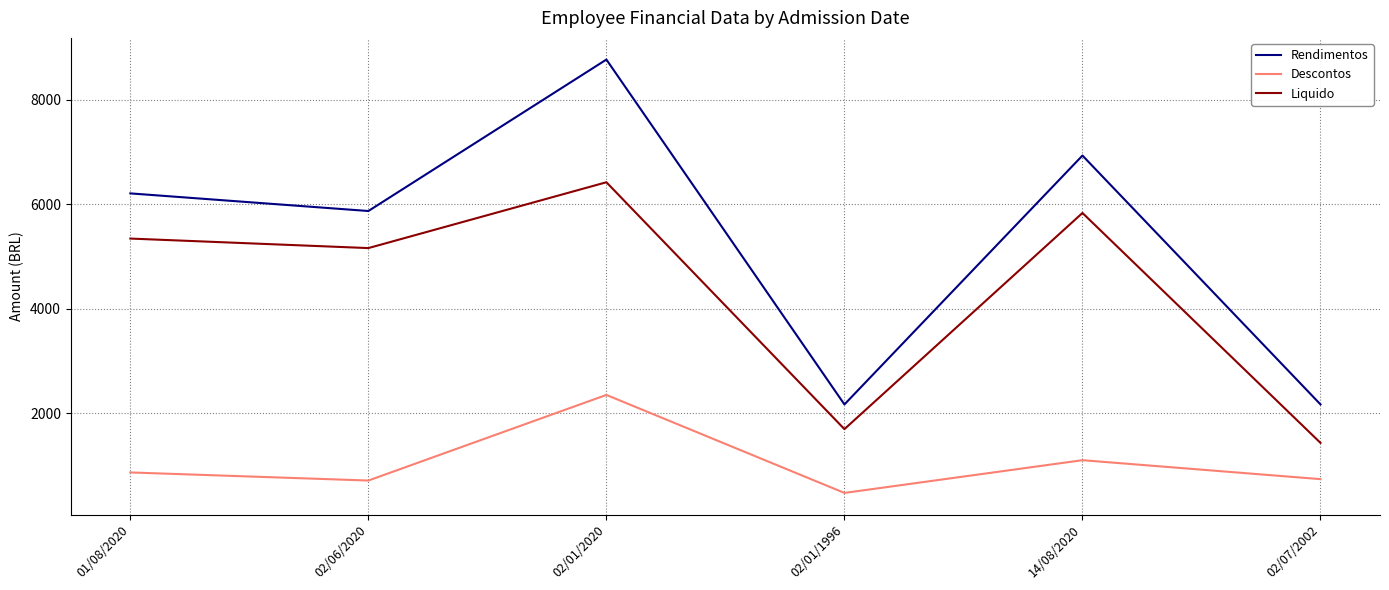

Between 02/06/2020 and 02/07/2002, which series saw the biggest shift?

Liquido